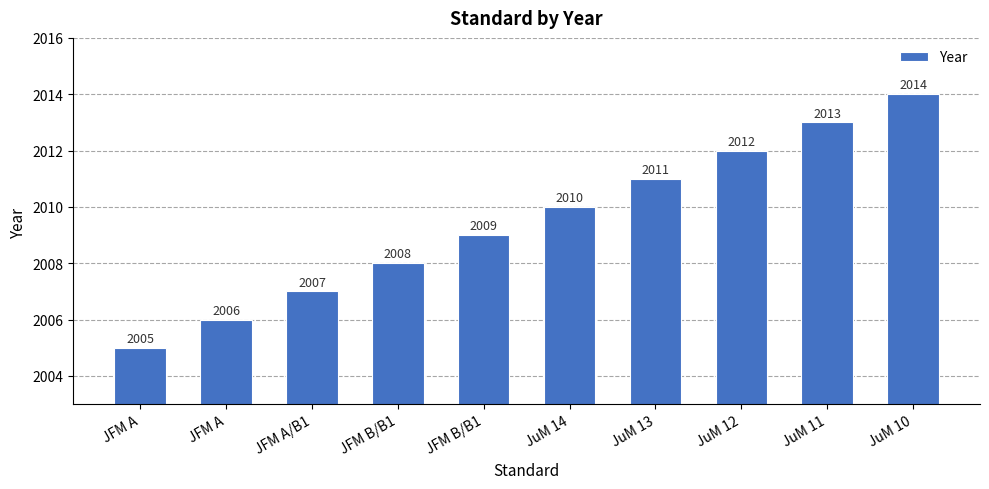

List the labels in order of value, largest first.

JuM 10, JuM 11, JuM 12, JuM 13, JuM 14, JFM B/B1, JFM B/B1, JFM A/B1, JFM A, JFM A